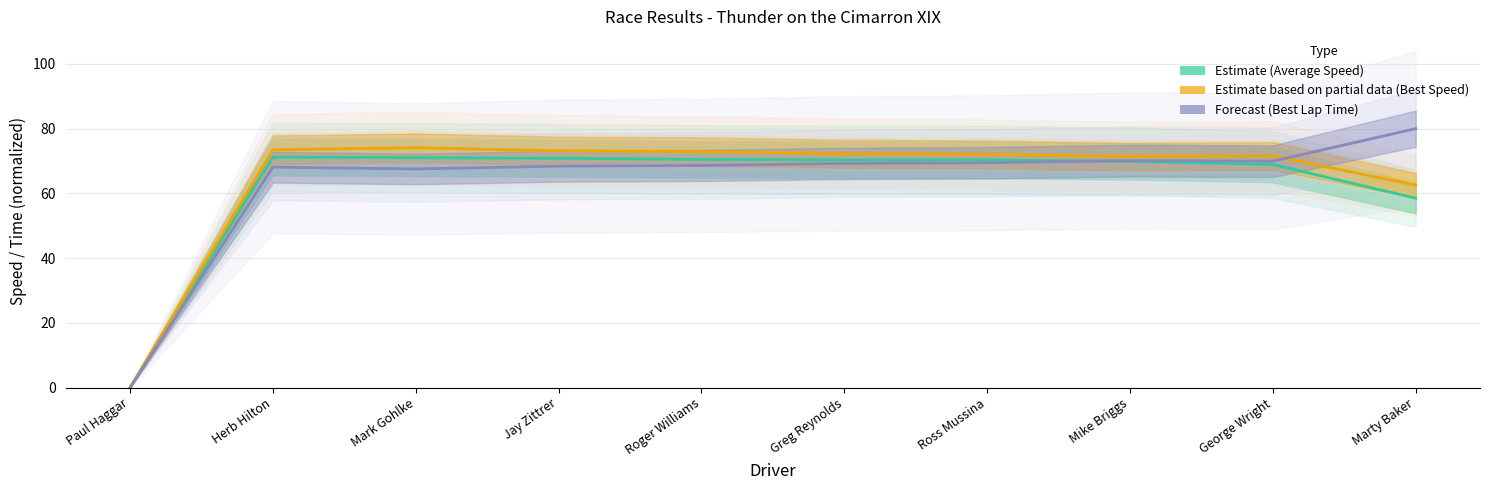

Which label corresponds to the largest value in the chart?

Herb Hilton